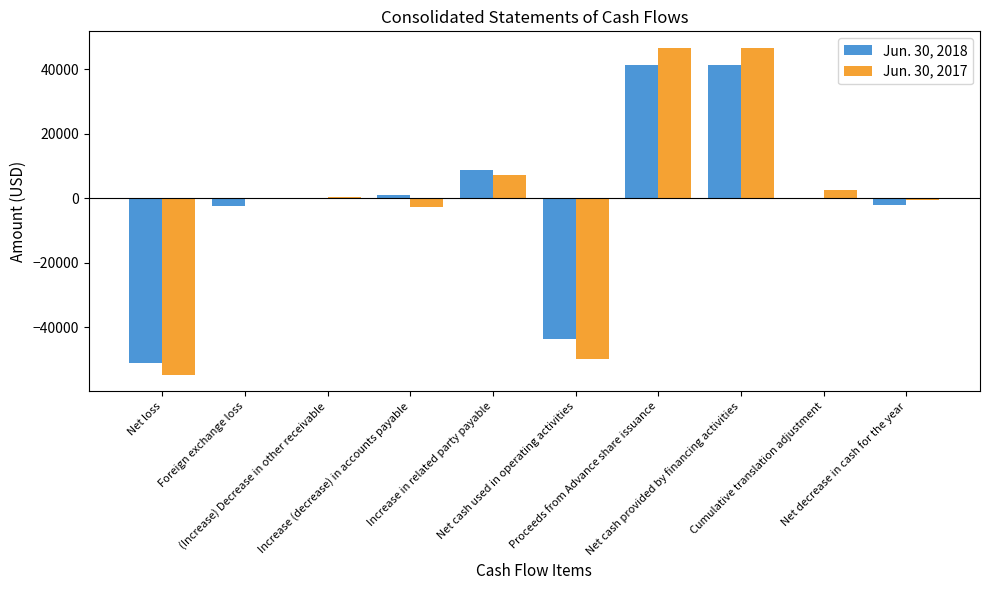

What is the sum of all Jun. 30, 2018 values?

-6484